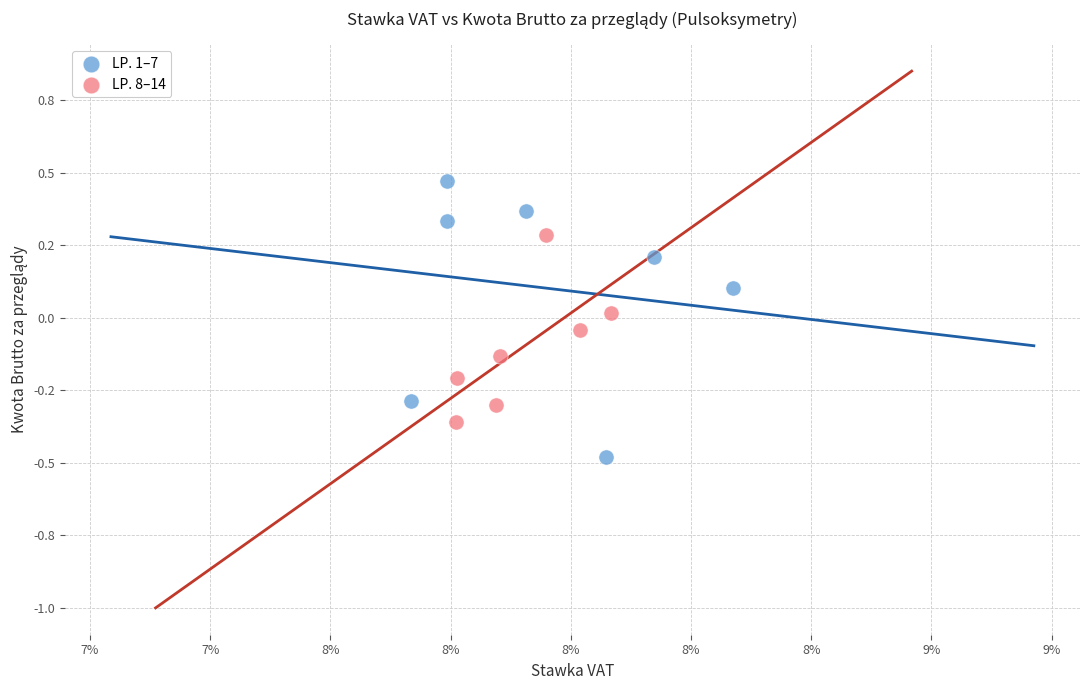

Which series reaches the maximum Y coordinate?

LP. 1–7